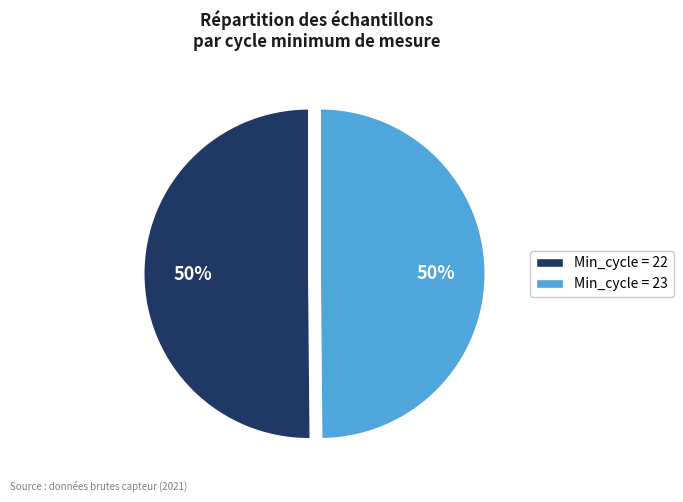

Do Min_cycle = 23 and Min_cycle = 22 together represent more than half of the pie?

Yes